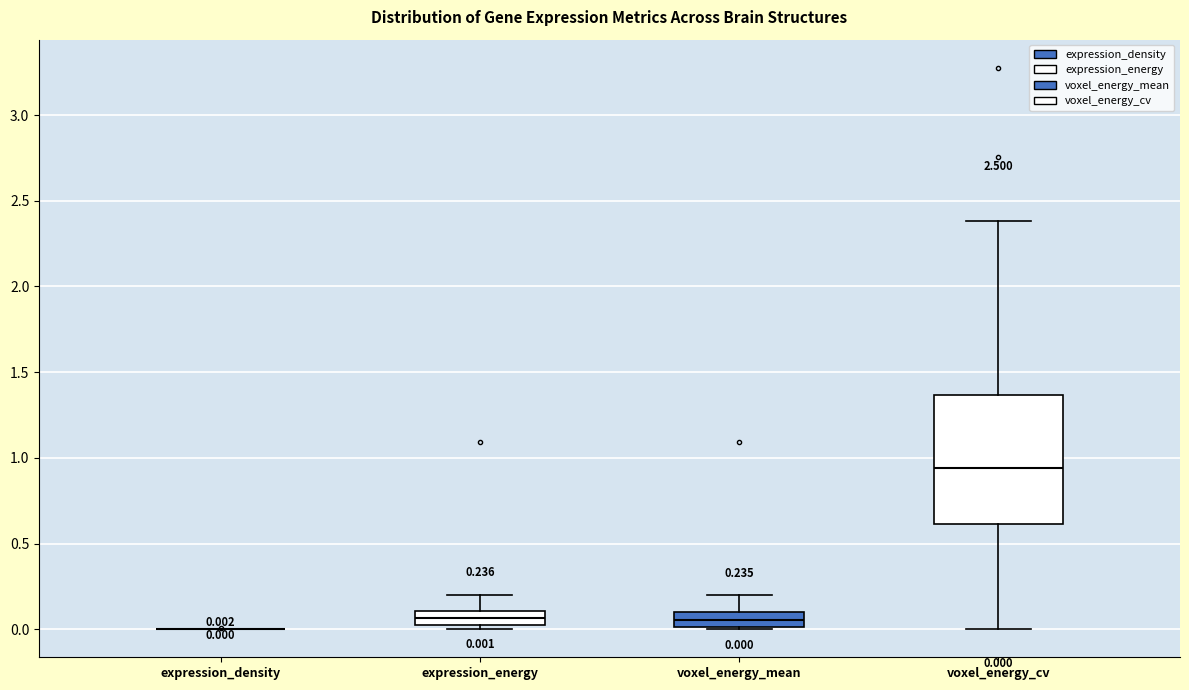

Comparing the boxes themselves (not the whiskers), which one is the tallest?

voxel_energy_cv